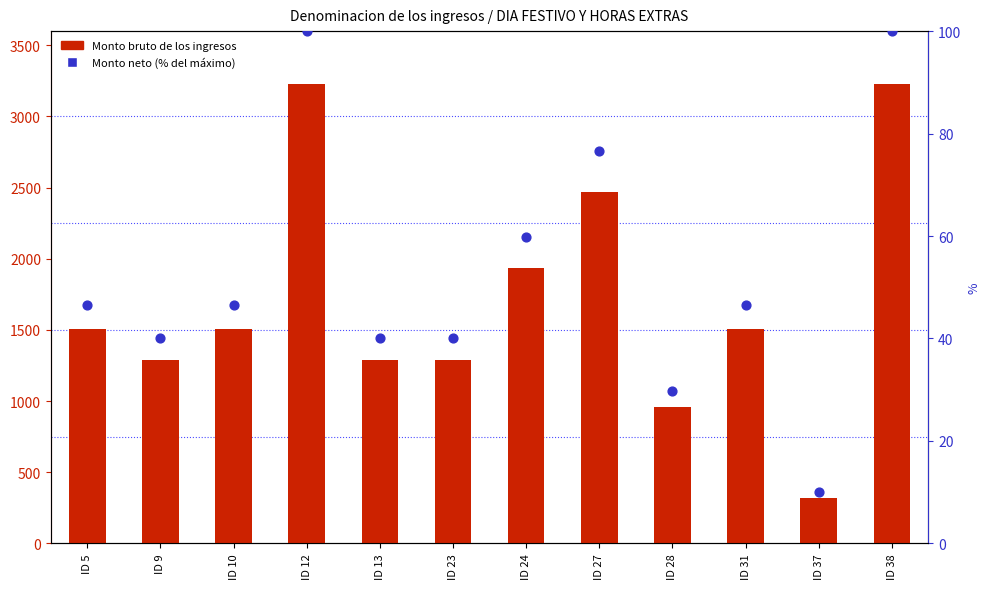

At how many categories does at least one series exceed 2438?

3